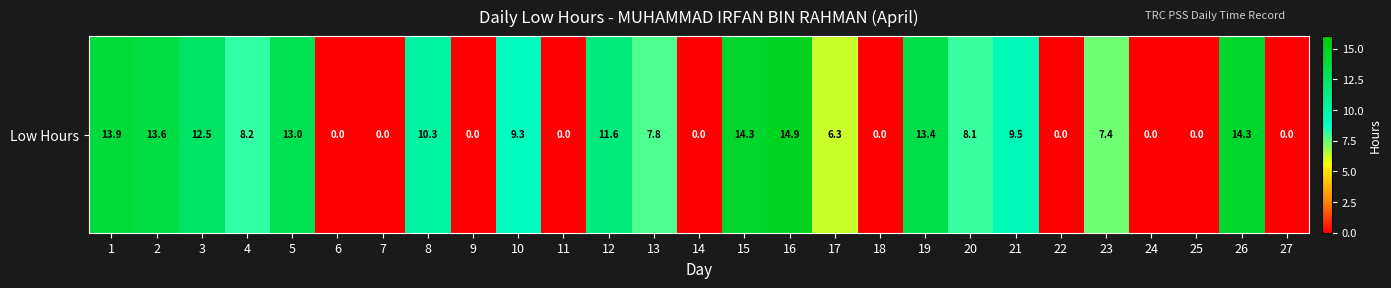

What is the difference between the values at 17 and 26?

8.1